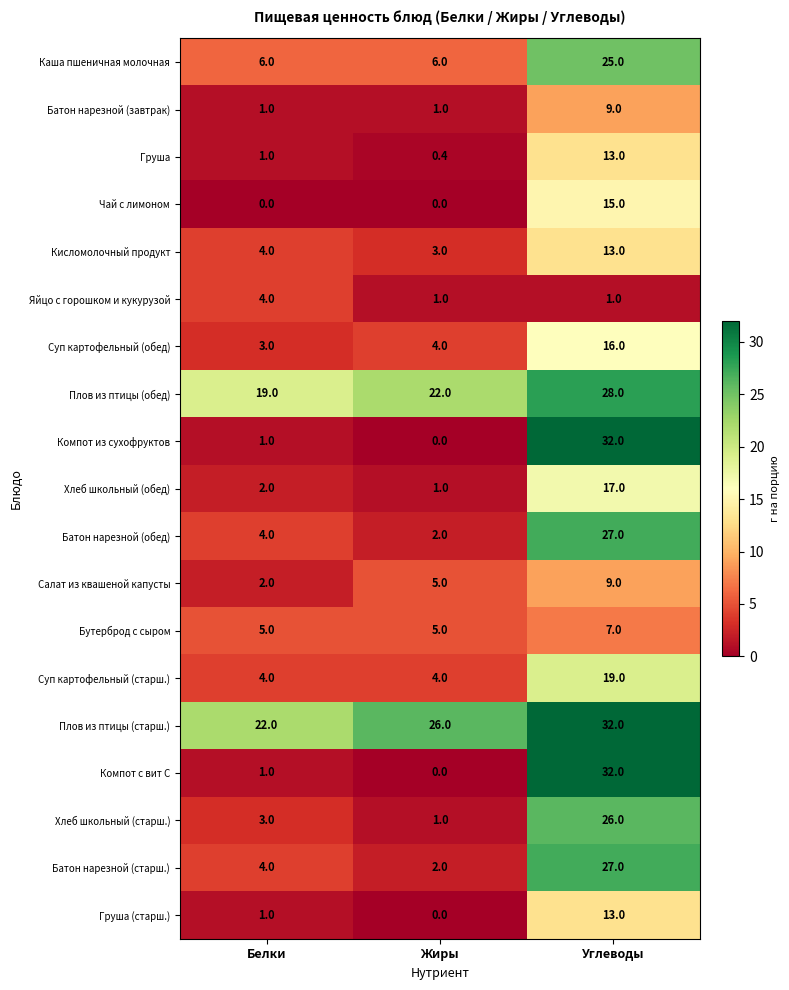

Rank the categories by Хлеб школьный (обед) value from highest to lowest.

Углеводы, Белки, Жиры